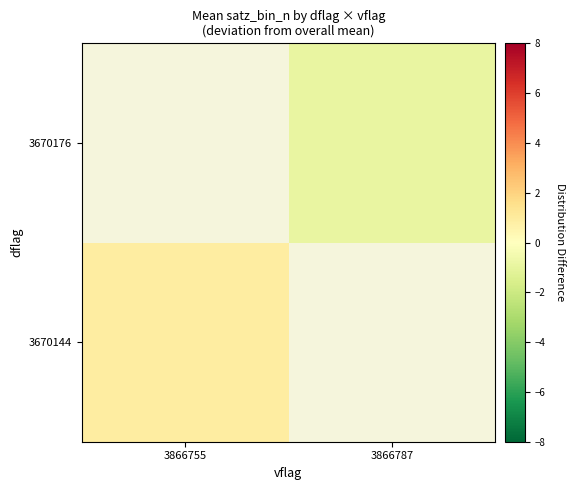

What is the maximum value shown in the chart?

0.9